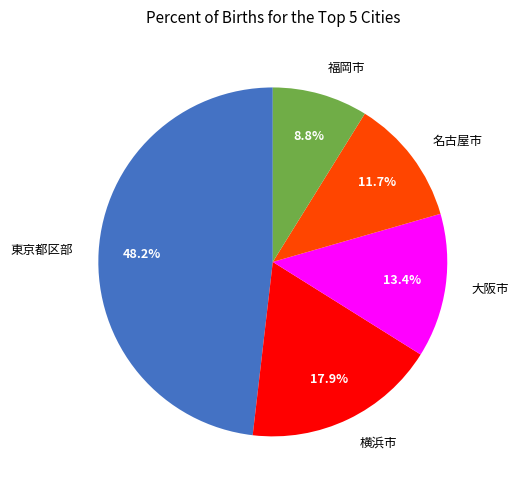

What is the total percentage of 福岡市 and 東京都区部?

57.0%